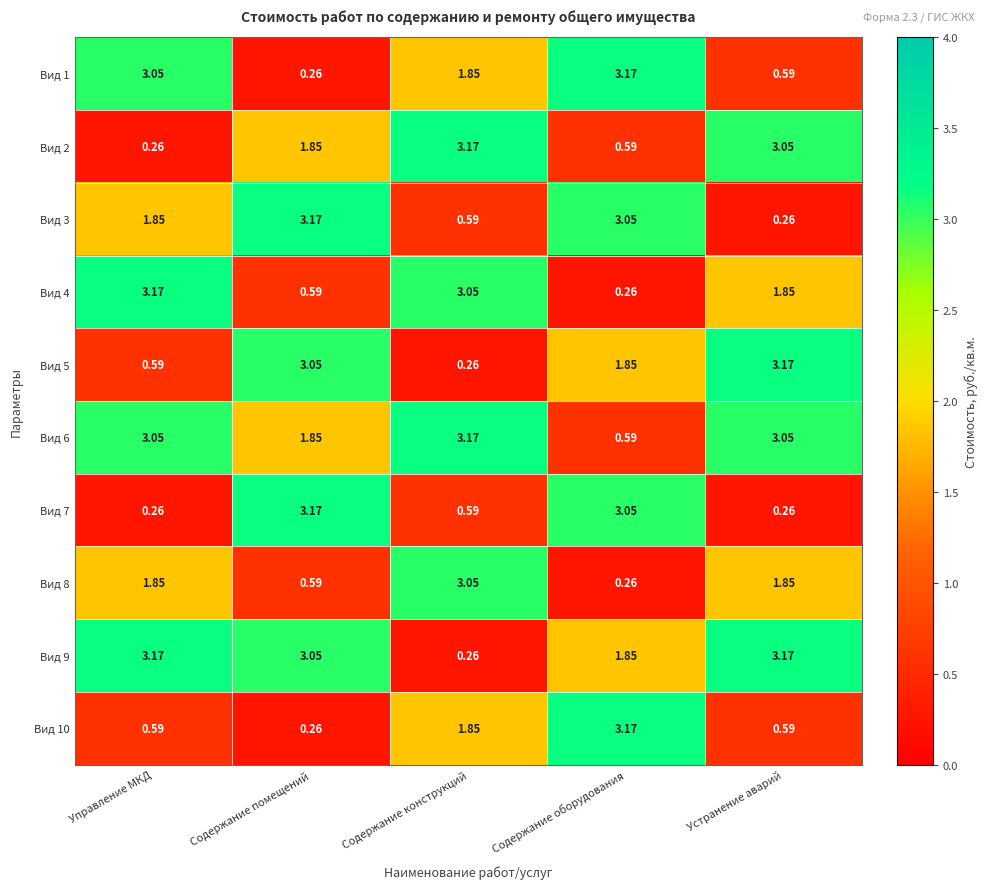

Which category has the lowest value in the Вид 1 series?

Содержание помещений